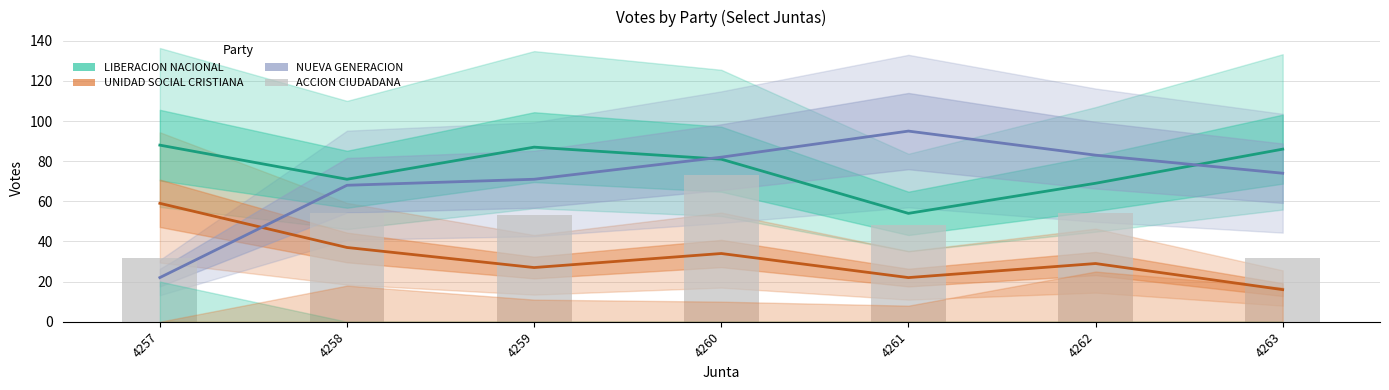

Where is UNIDAD SOCIAL CRISTIANA nearest to the value 37?

4258